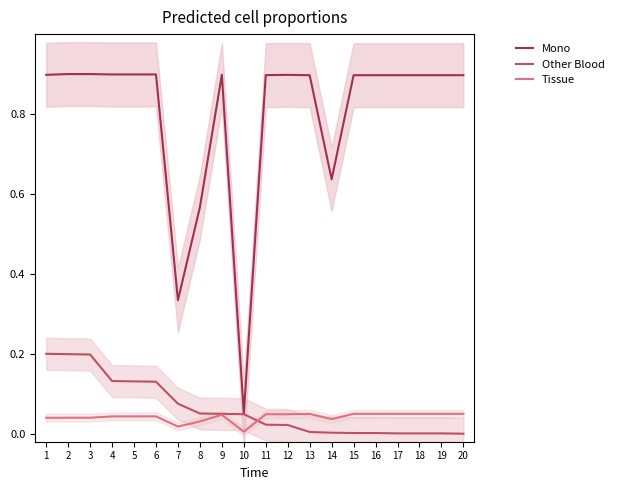

How many positive values does the Other Blood series have?

19